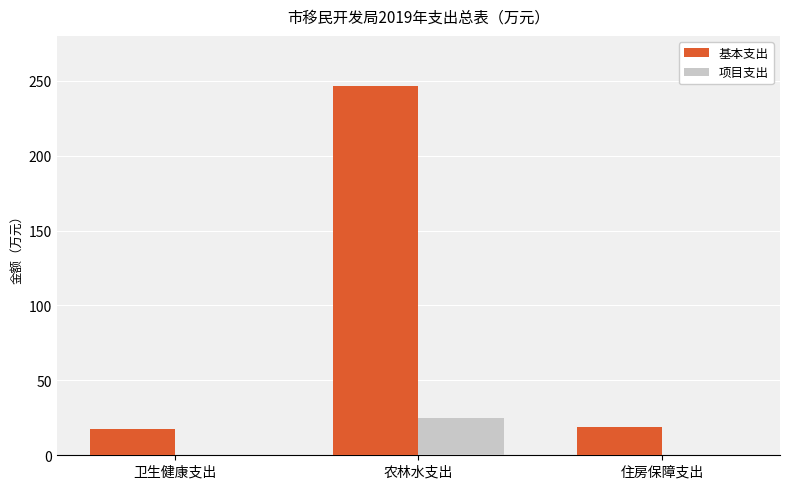

What is the sum of all 项目支出 values?

25.0